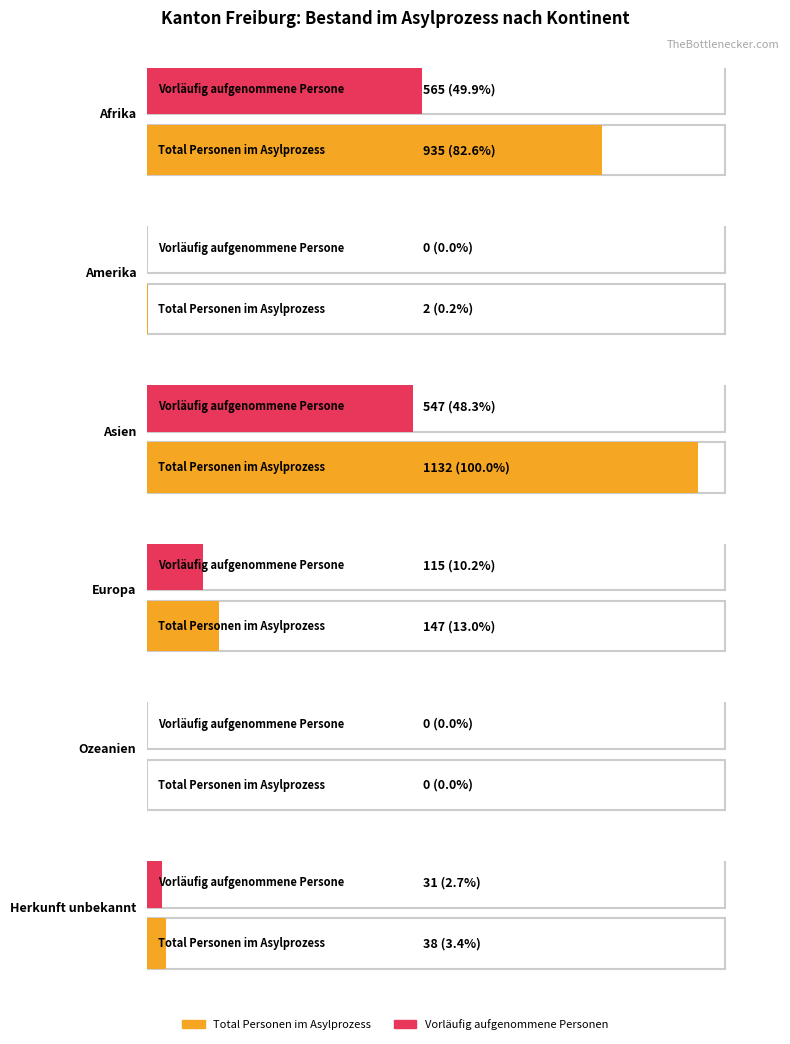

What position from the right is Herkunft unbekannt?

1